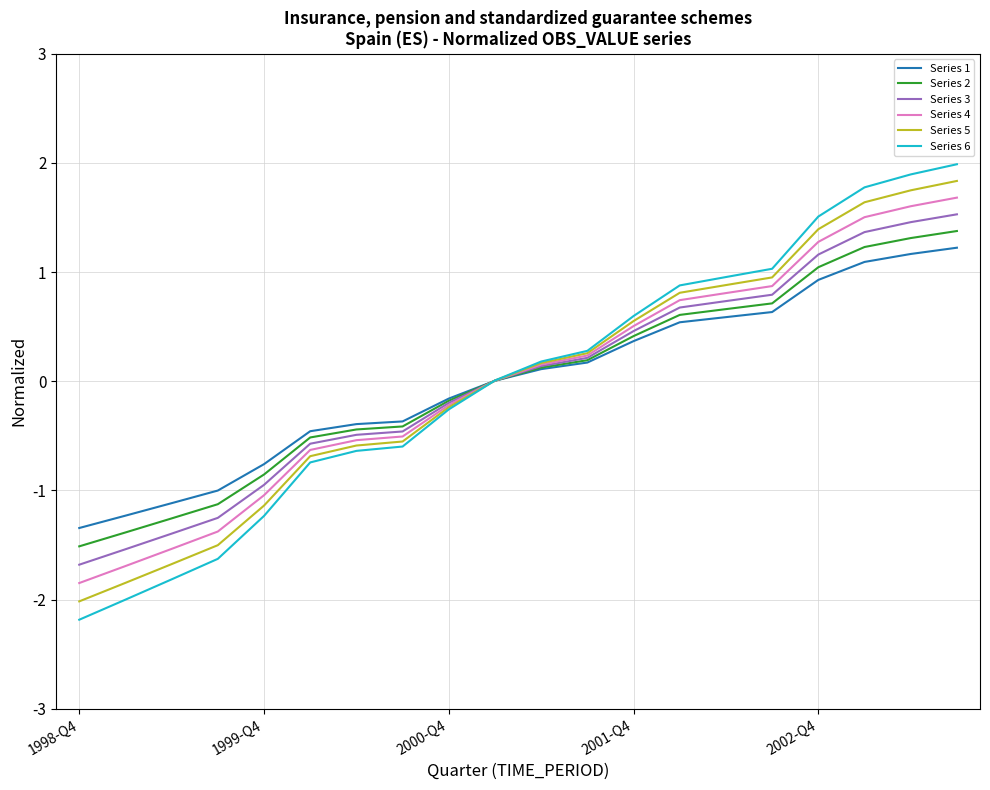

Rank the series by their maximum value, from highest to lowest.

Series 6, Series 5, Series 4, Series 3, Series 2, Series 1